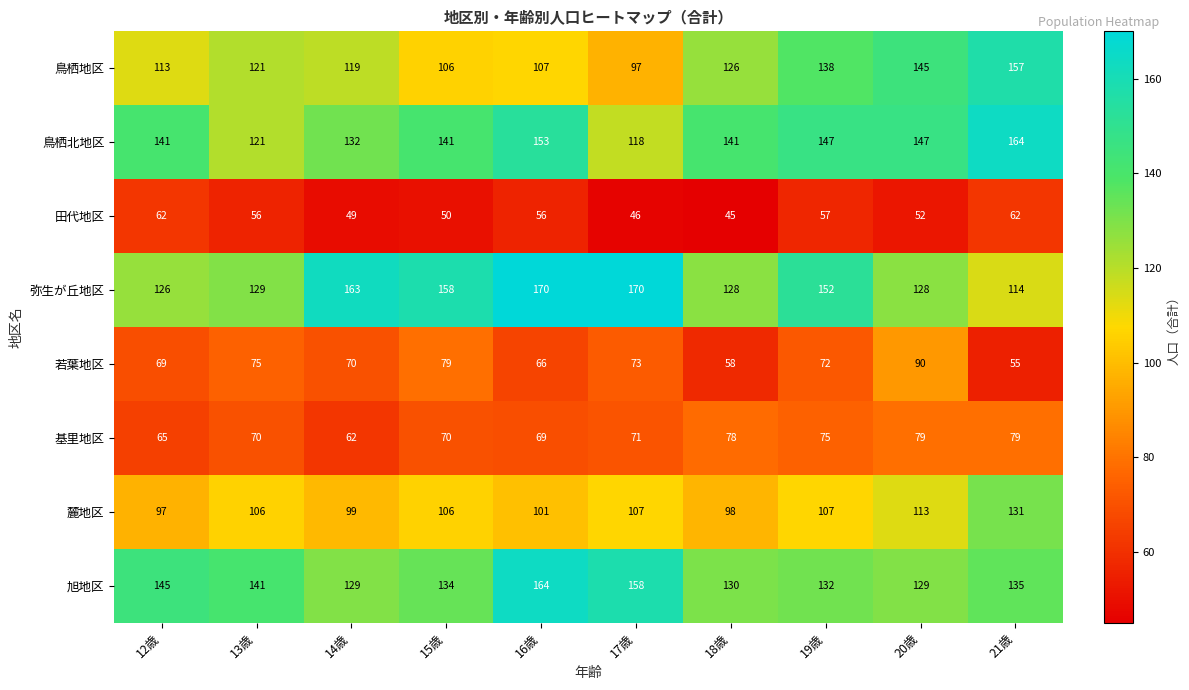

At 12歳, list the series in order from largest to smallest.

旭地区, 鳥栖北地区, 弥生が丘地区, 鳥栖地区, 麓地区, 若葉地区, 基里地区, 田代地区